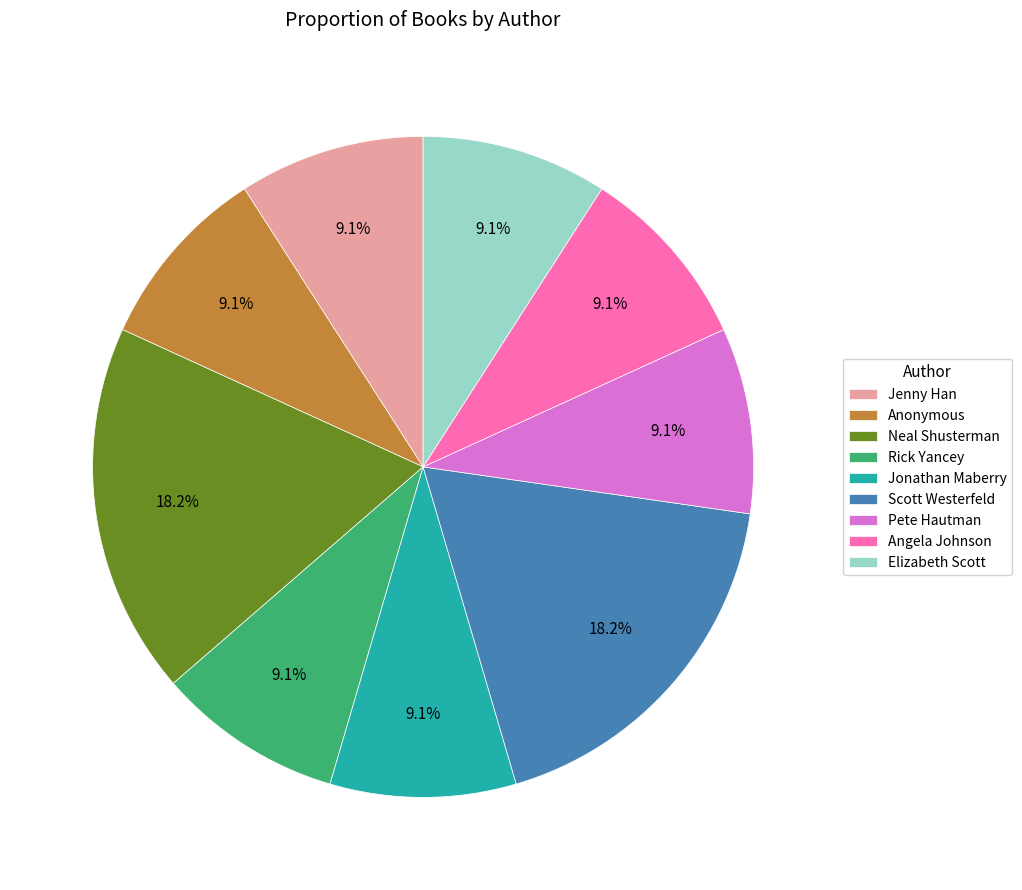

Count the number of slices in the pie.

9